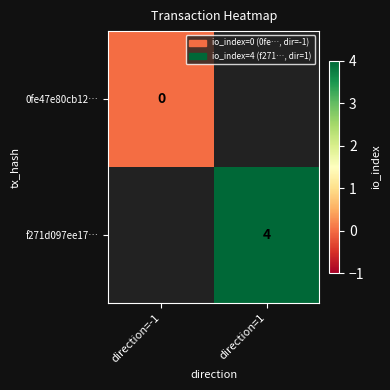

How many positive values does the f271d097ee17… series have?

1